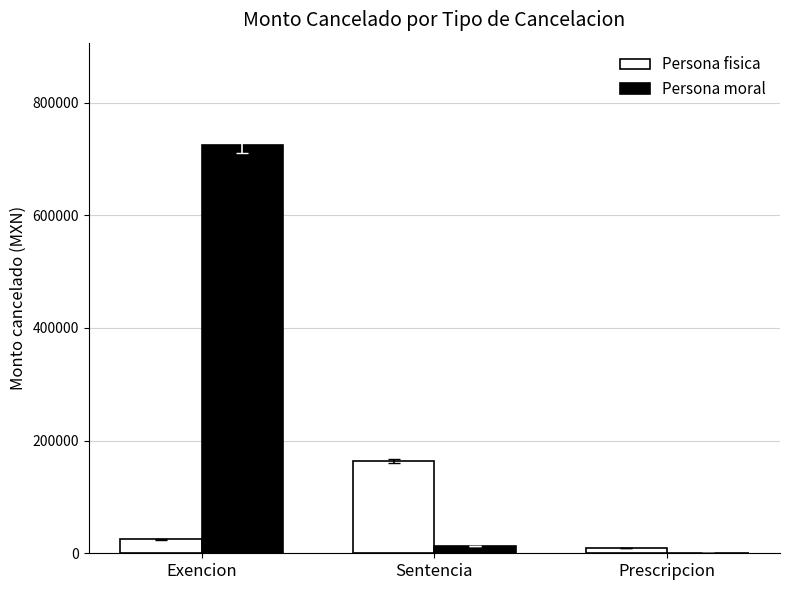

What is the sum of all Persona moral values?

738393